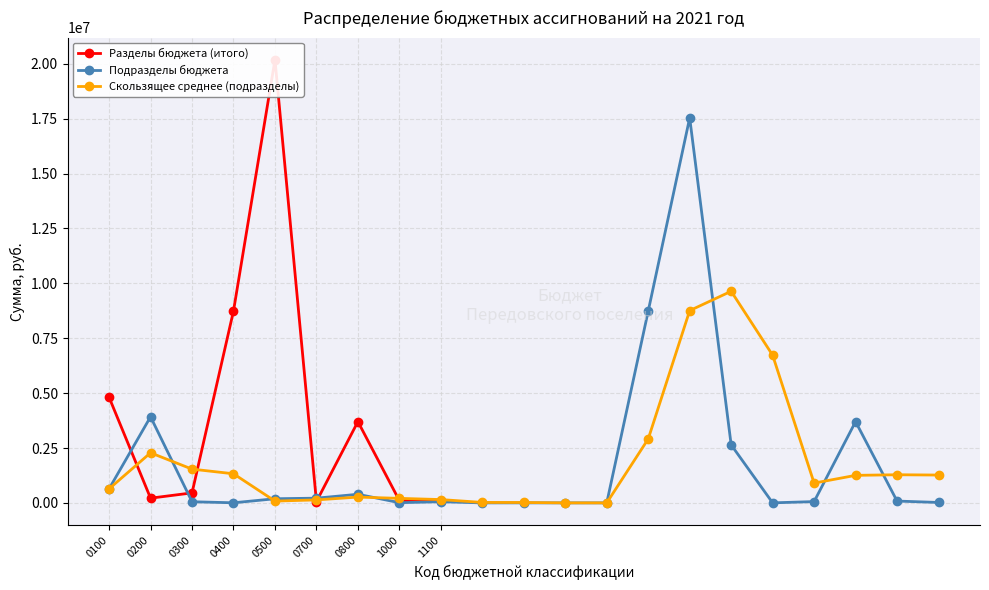

Is this an area chart (filled region under the line)?

No